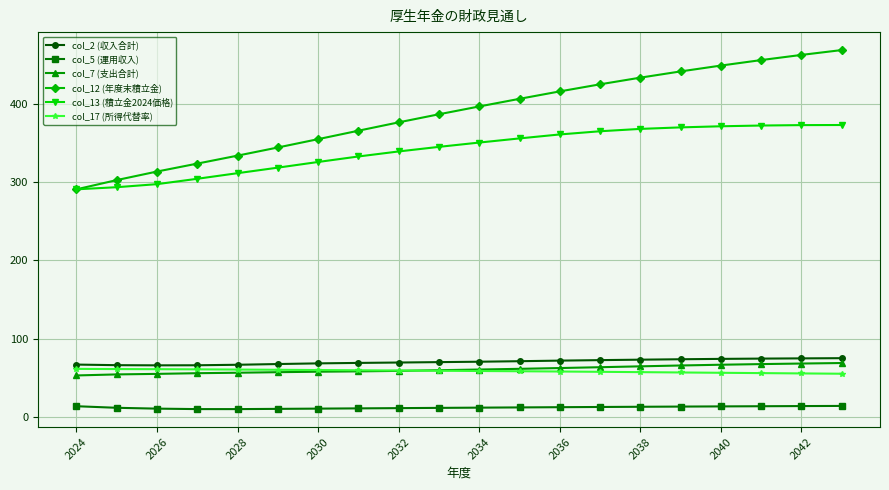

What is the minimum value for col_2 (収入合計)?

65.7